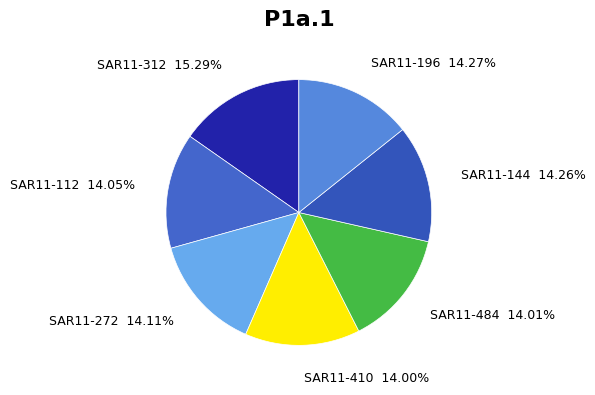

How many segments does this pie chart have?

7